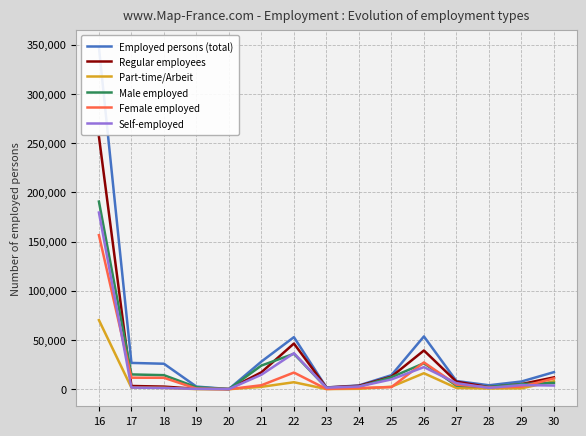

Where is Female employed nearest to the value 78268?

26